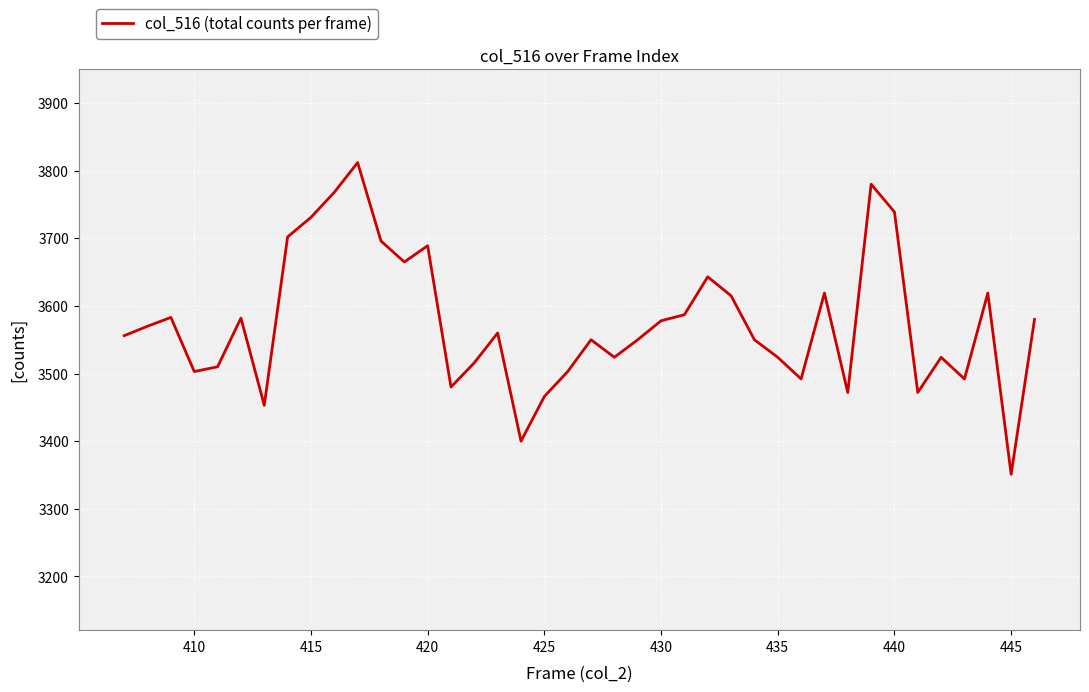

What is the sum of all values?

143006